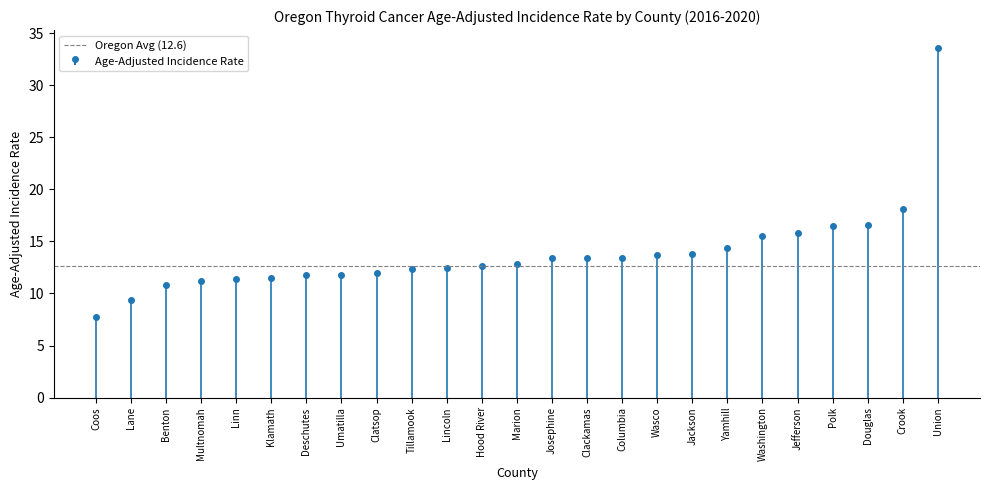

Reading left to right, list all the values displayed in this chart.

7.7	9.4	10.8	11.2	11.4	11.5	11.8	11.8	12.0	12.3	12.4	12.6	12.8	13.4	13.4	13.4	13.7	13.8	14.4	15.5	15.8	16.5	16.6	18.1	33.6